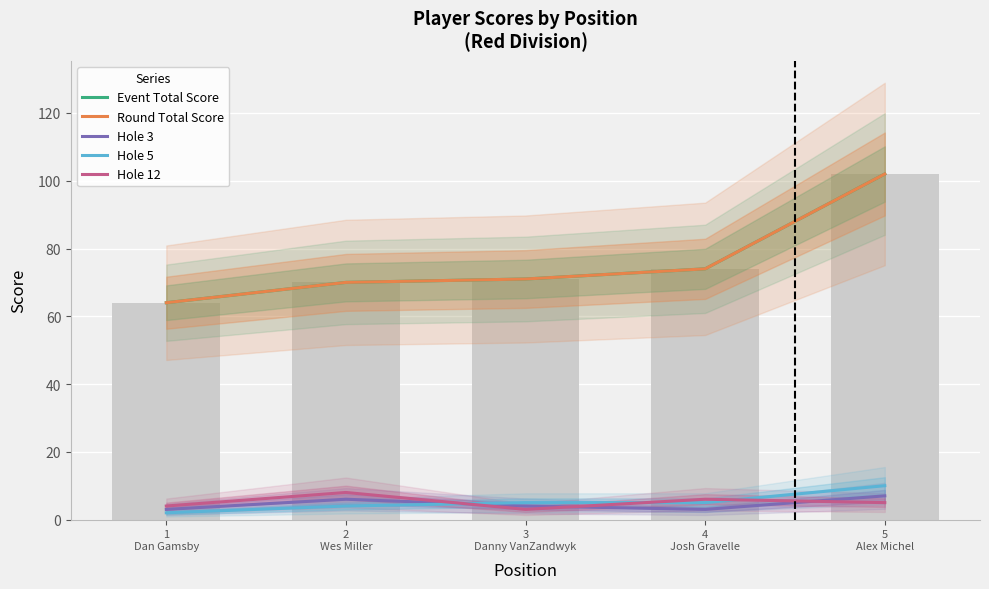

Reading left to right, transcribe all the data shown in this chart.

Event Total Score: 64	70	71	74	102
Round Total Score: 64	70	71	74	102
Hole 3: 3	6	4	3	7
Hole 5: 2	4	5	5	10
Hole 12: 4	8	3	6	5